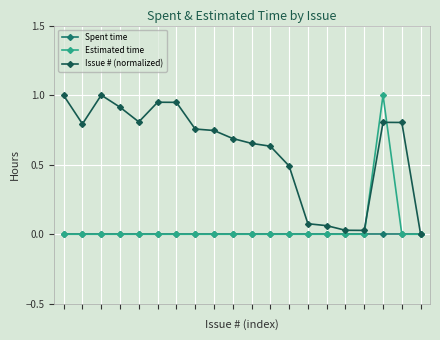

What is the maximum value for Issue # (normalized)?

1.0